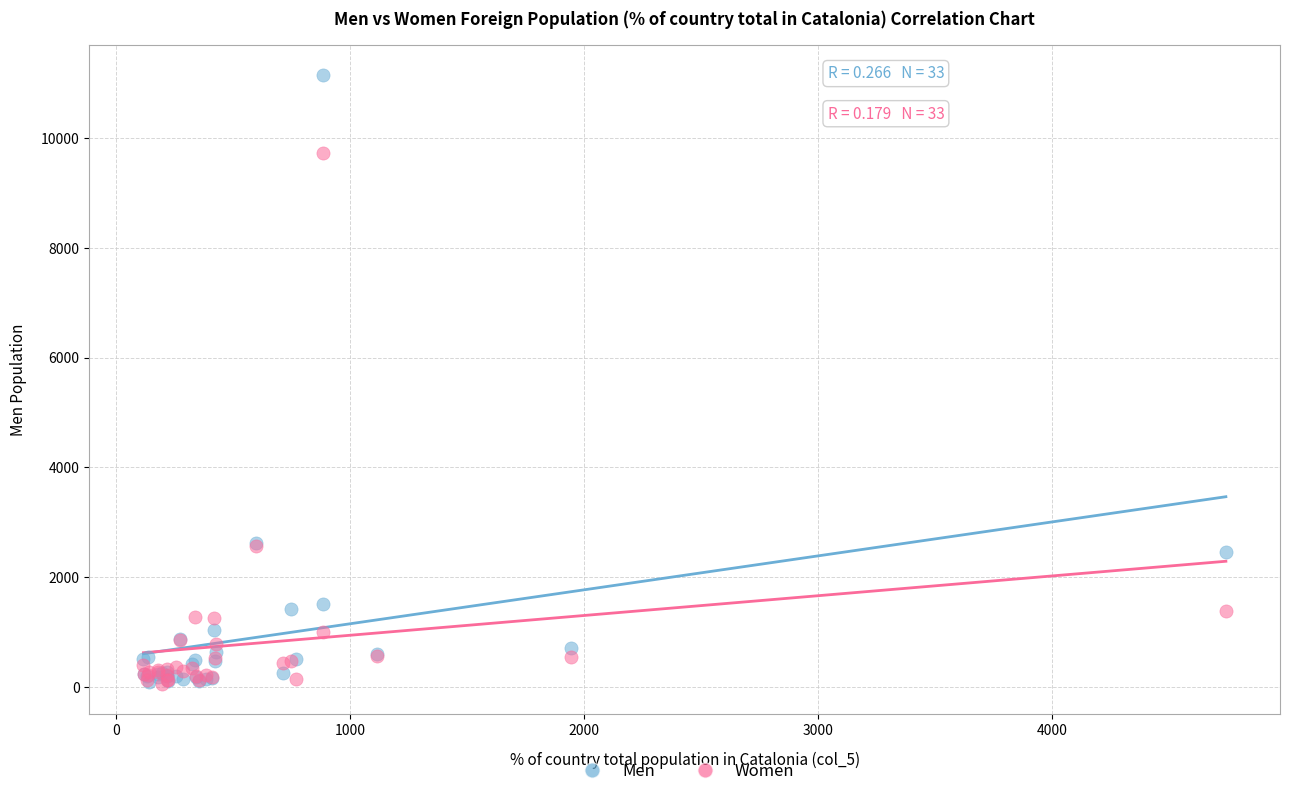

What are all the series names shown in the legend?

Men, Women